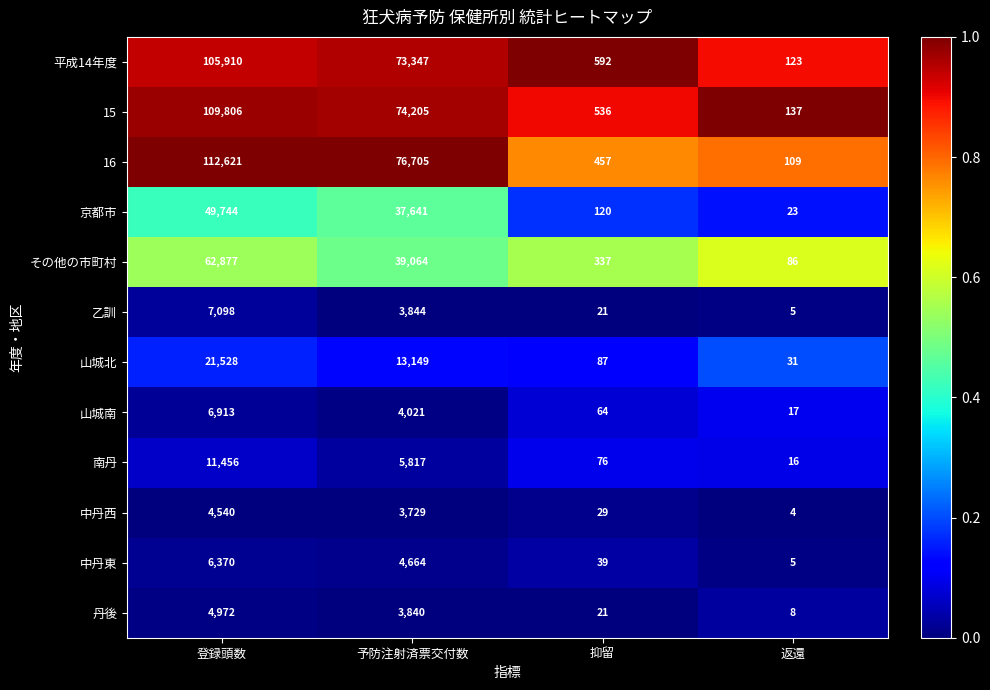

Where is 16 nearest to the value 56365?

予防注射済票交付数